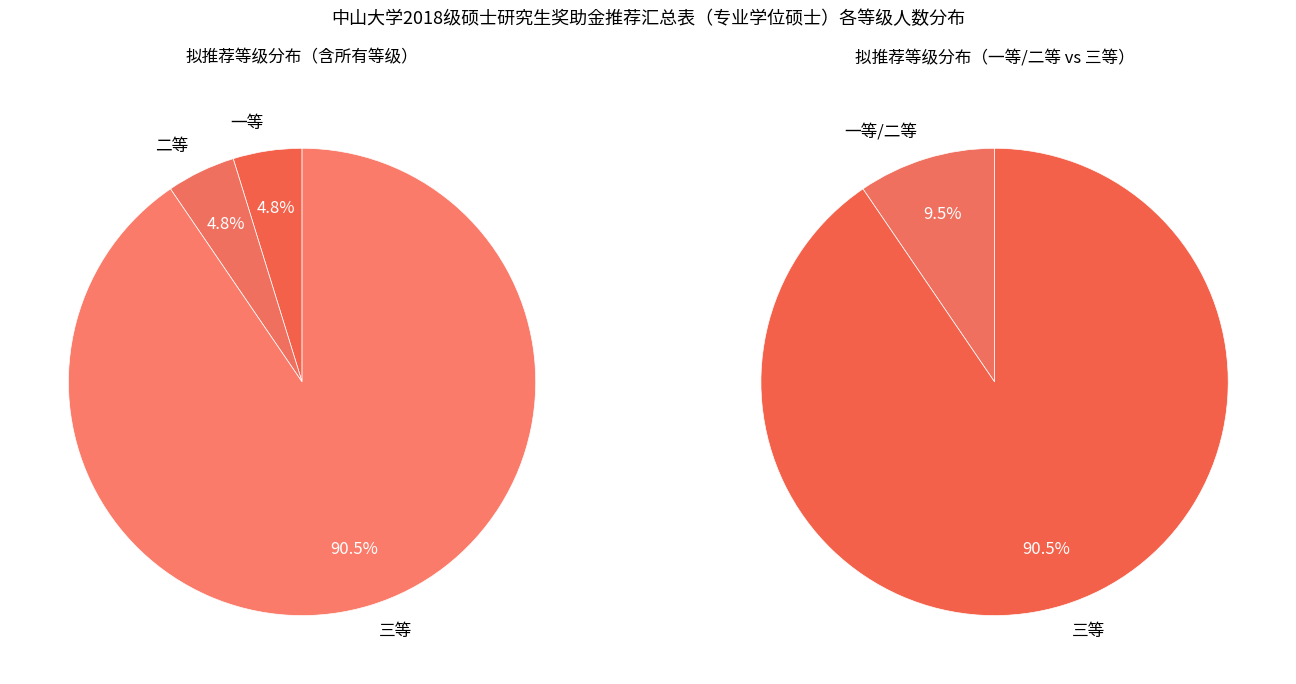

What percentage is the 三等 slice, to the nearest percent?

90%